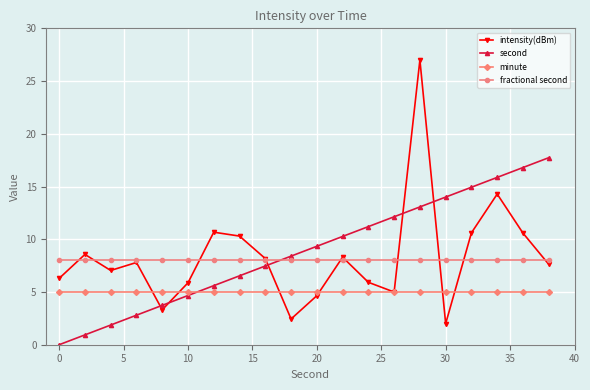

What is the value of the intensity(dBm) point at the 19th from the left?

10.6